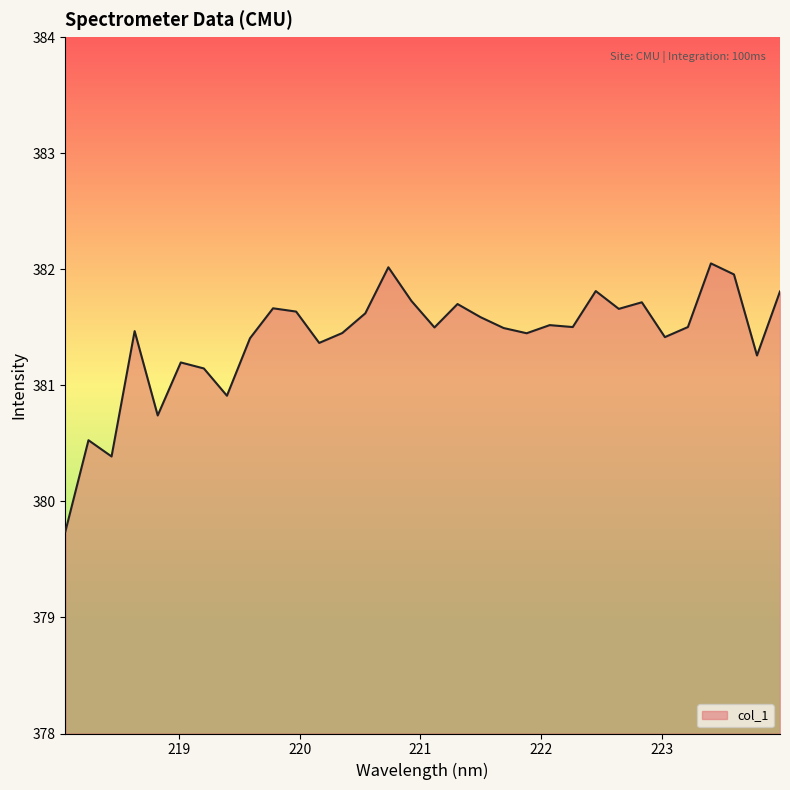

How many lines are shown in the chart?

1